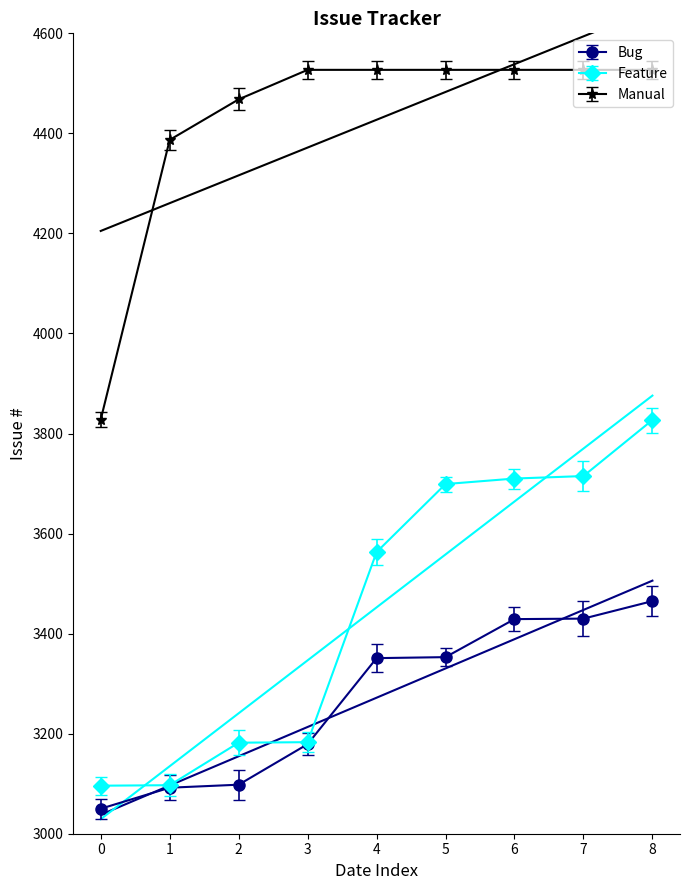

What is the approximate value of Feature at 4, to the nearest 10?

3560